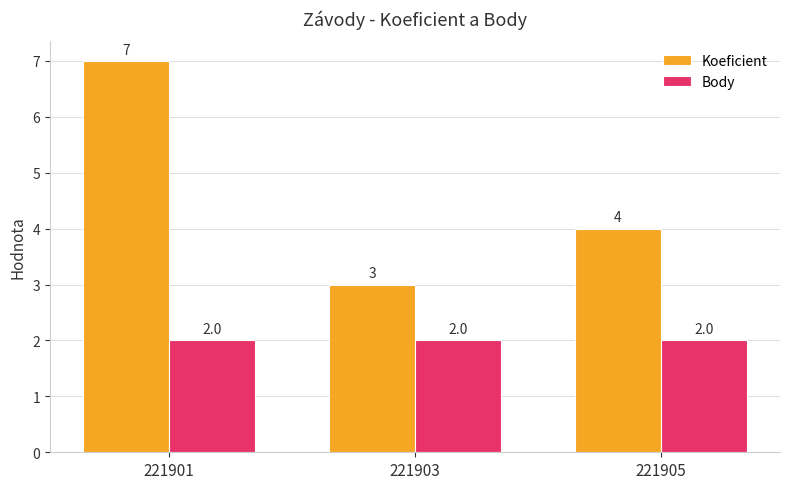

Is it true that Koeficient equals 7 at 221901?

True